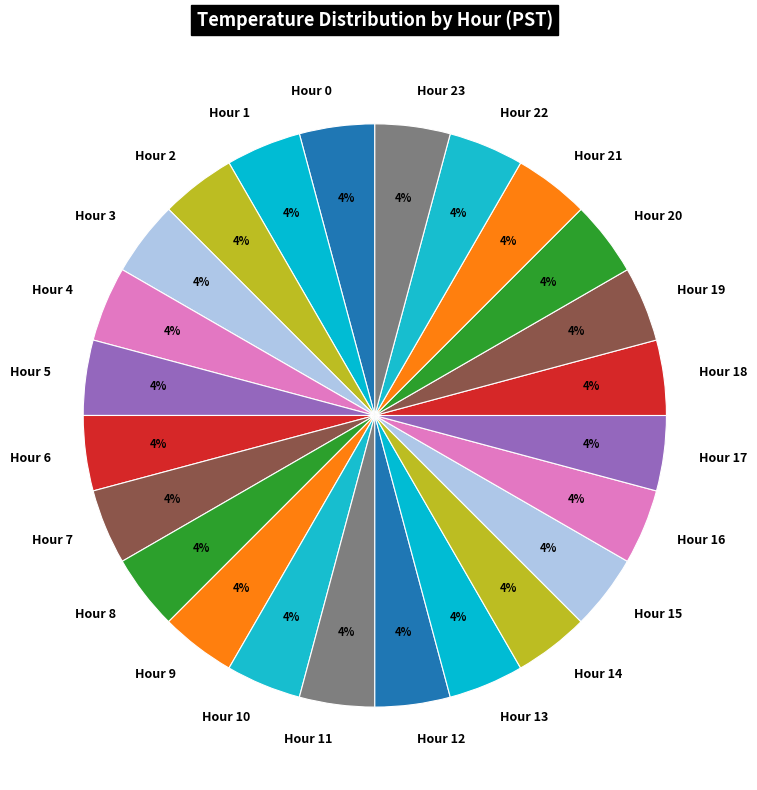

True or false: Hour 20 accounts for 4% of the total.

True